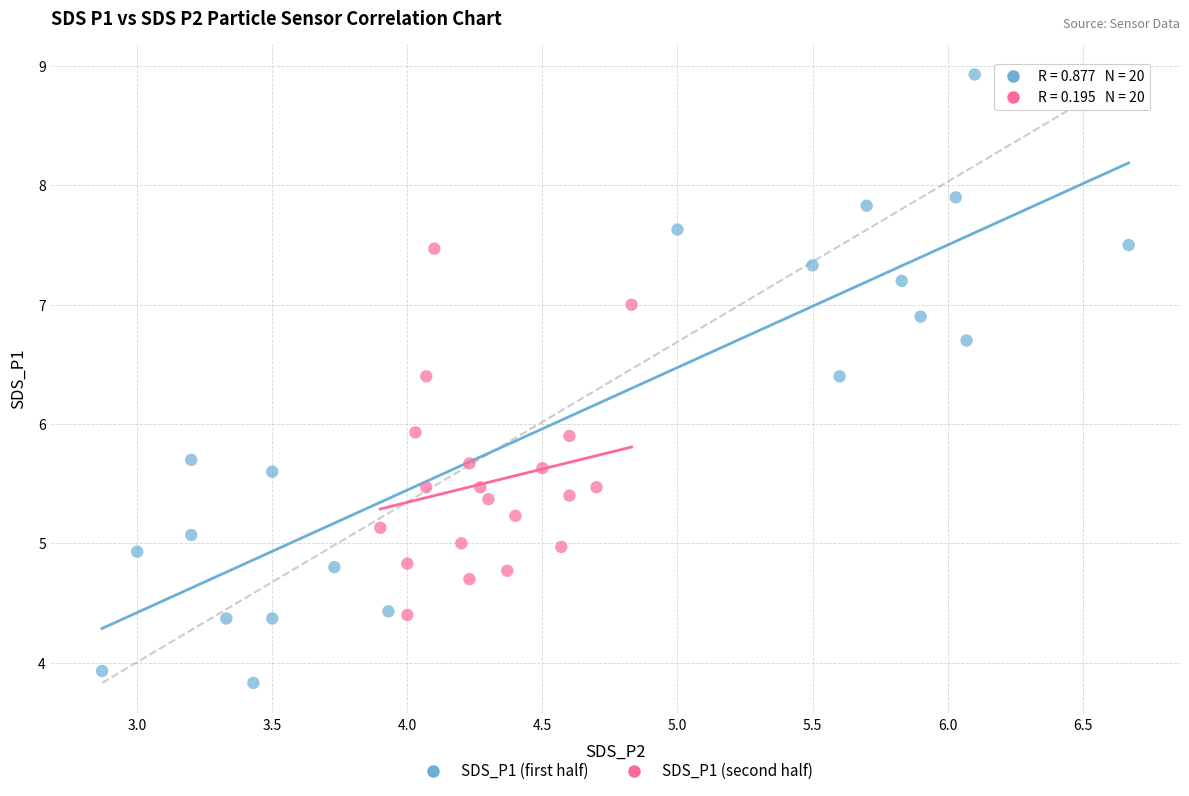

Which series contains the lowest Y value?

SDS_P1 (first half)